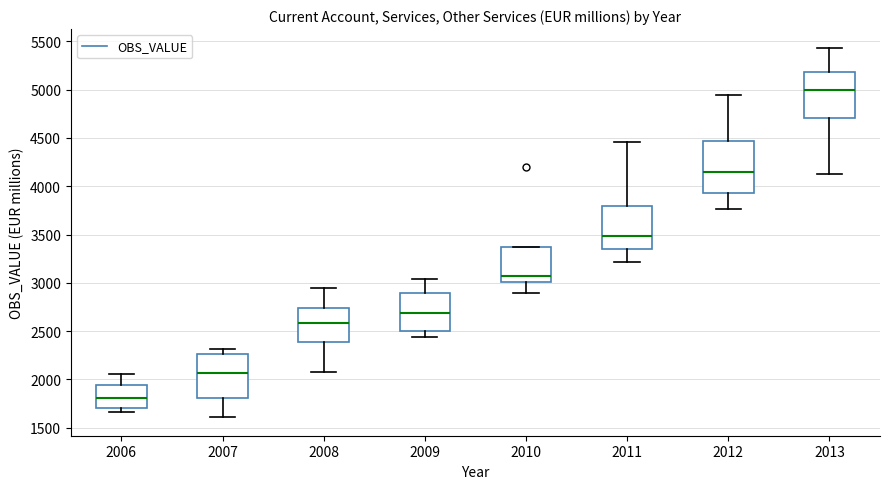

Which box has the lowest median line?

2006